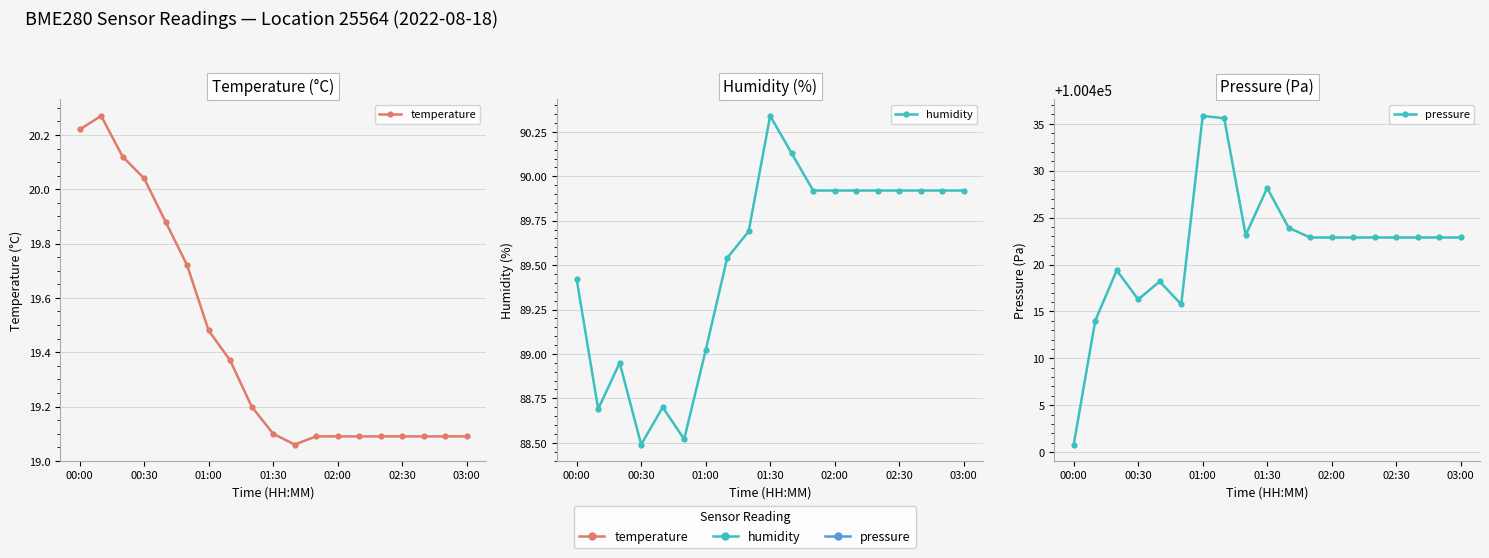

What is the approximate value of humidity at 01:30?

90.3